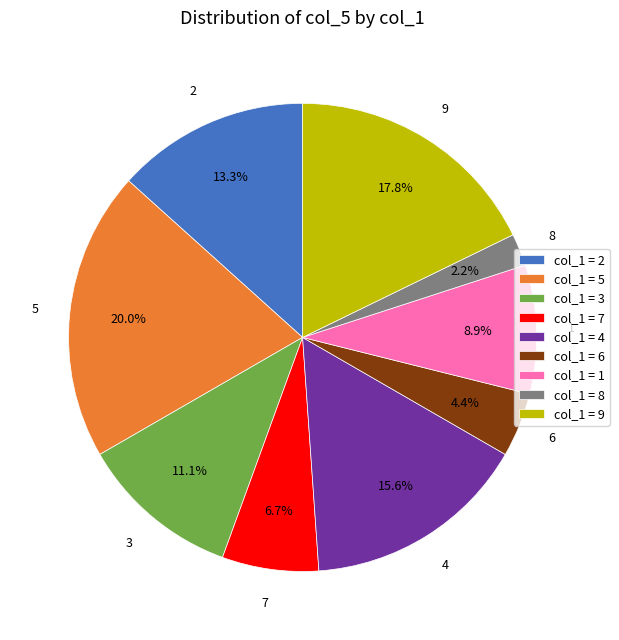

Is the sum of col_1 = 1 and col_1 = 3 greater than half?

No